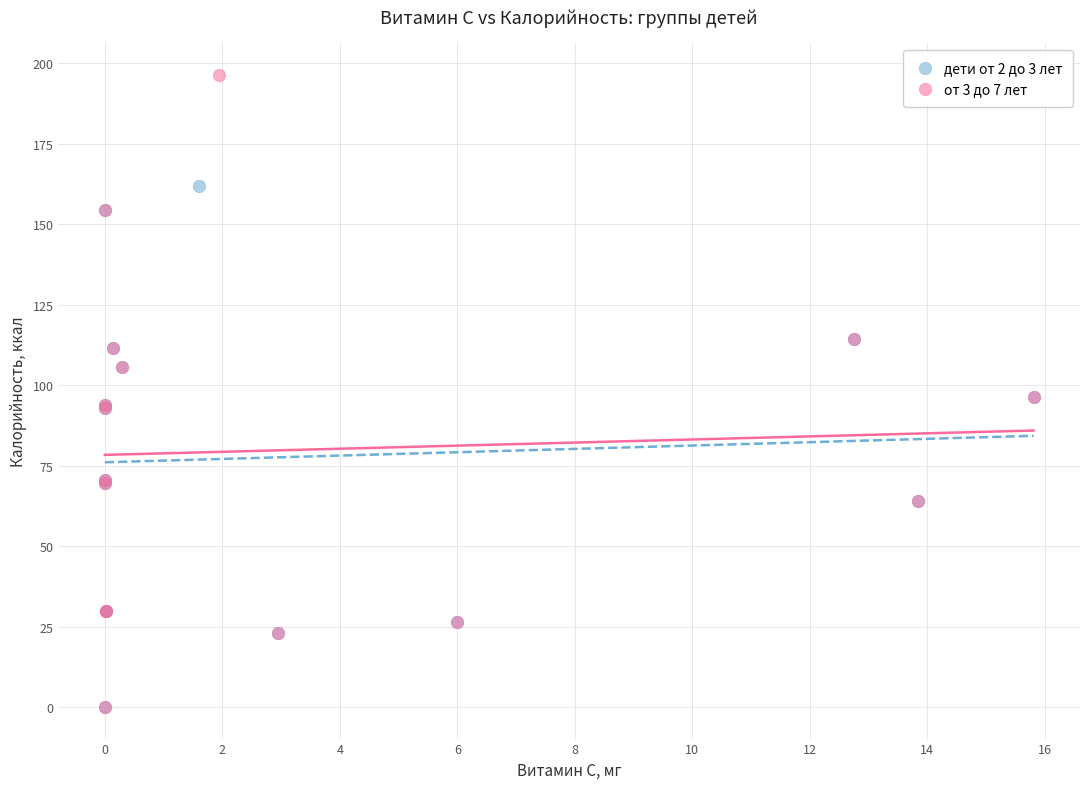

Which series reaches the maximum Y coordinate?

от 3 до 7 лет